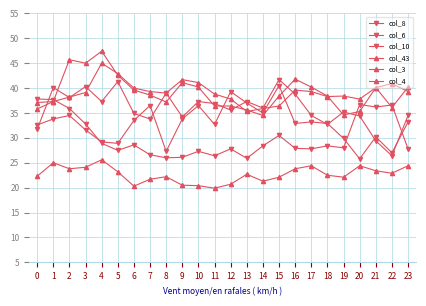

Is this an area chart (filled region under the line)?

No